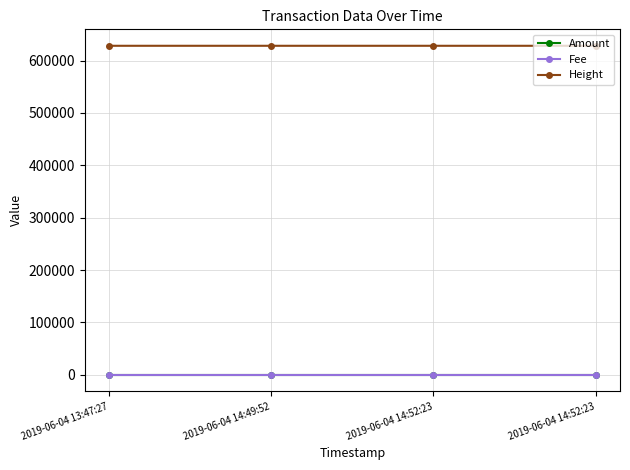

True or false: Amount and Fee cross at least once.

False